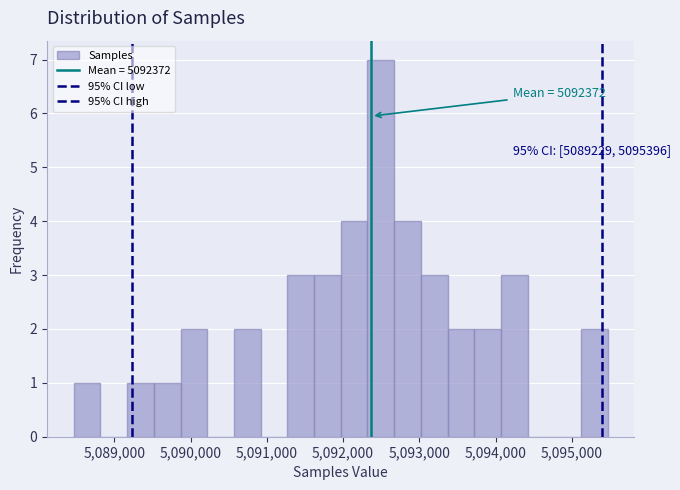

Around what value on the x-axis is the tallest bar? Give the approximate position of its centre, as read against the axis.

5092500